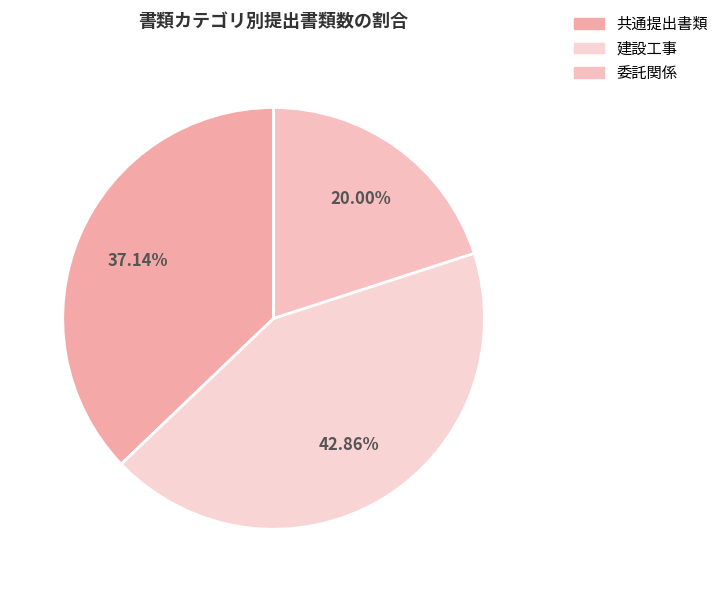

Rank the categories by value from lowest to highest.

委託関係, 共通提出書類, 建設工事